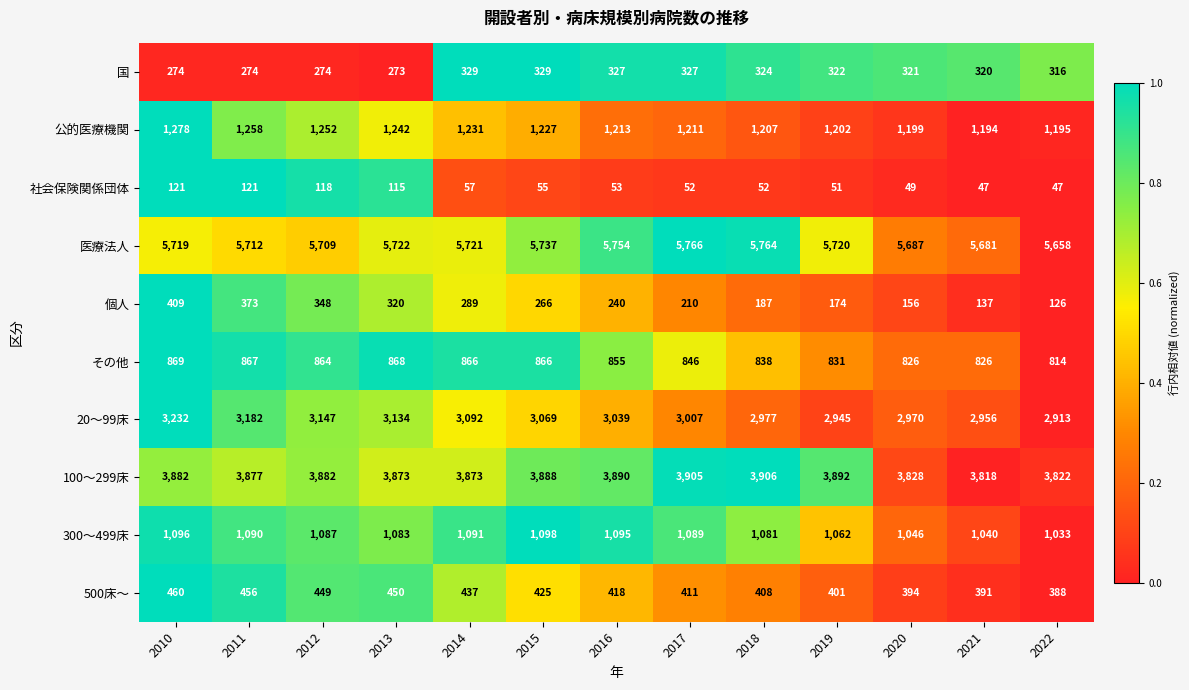

How many distinct data groups are displayed?

10